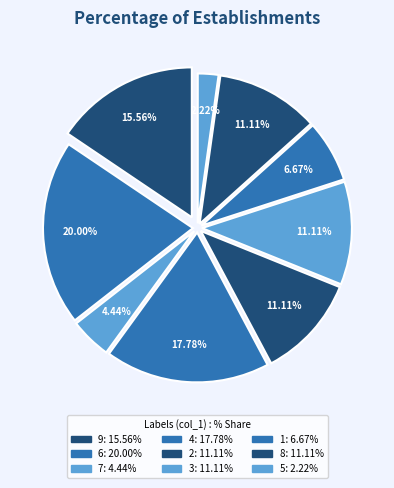

Count the number of slices in the pie.

9